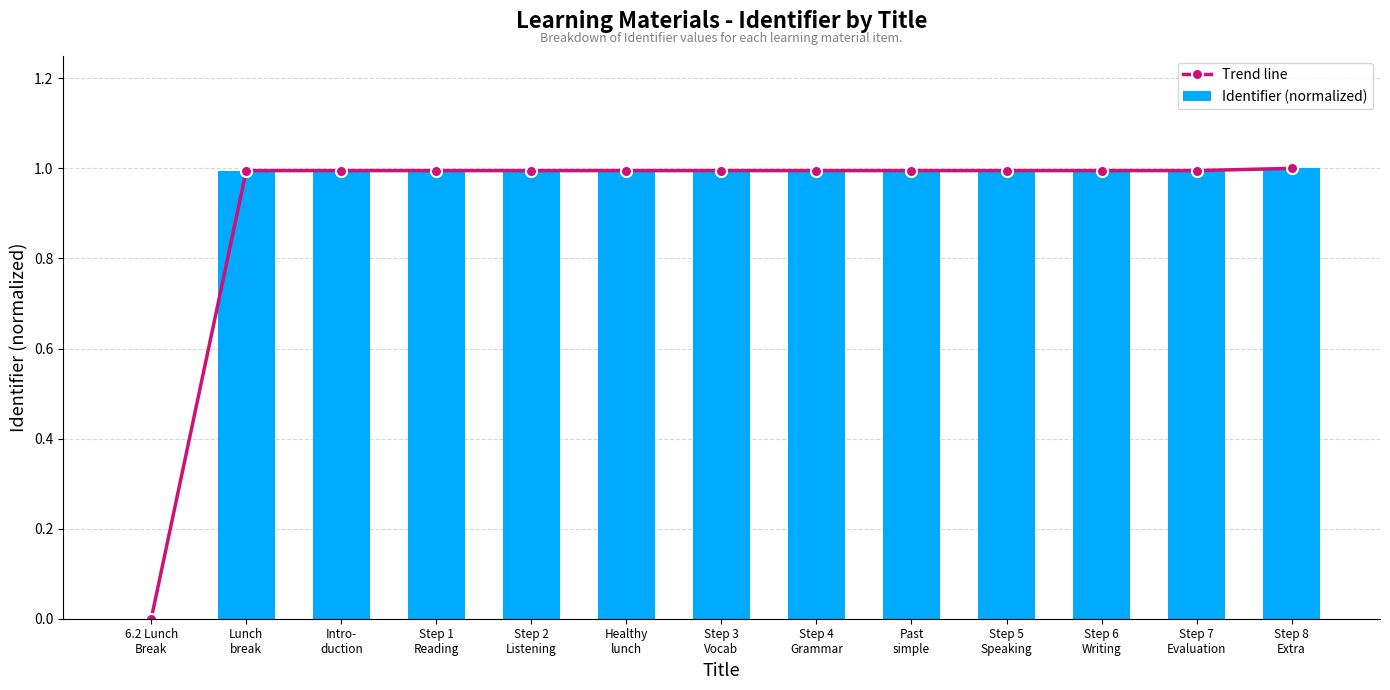

The value of Identifier (normalized) at Intro-
duction is 1.0. True or false?

True